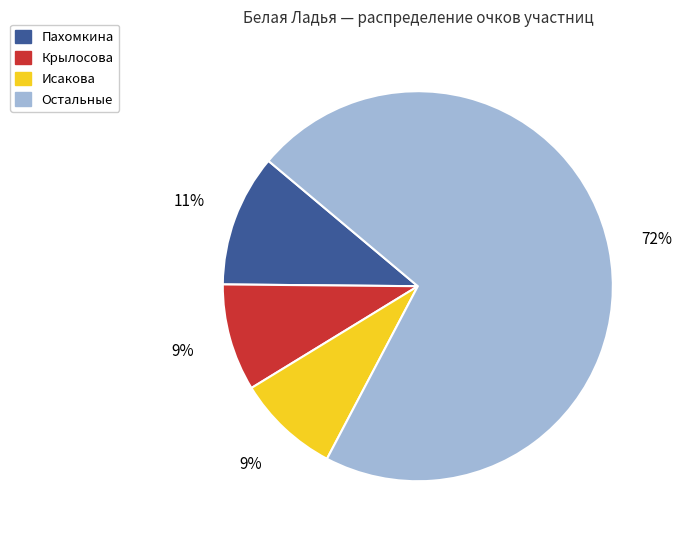

To the nearest percent, what is the average slice percentage?

25%